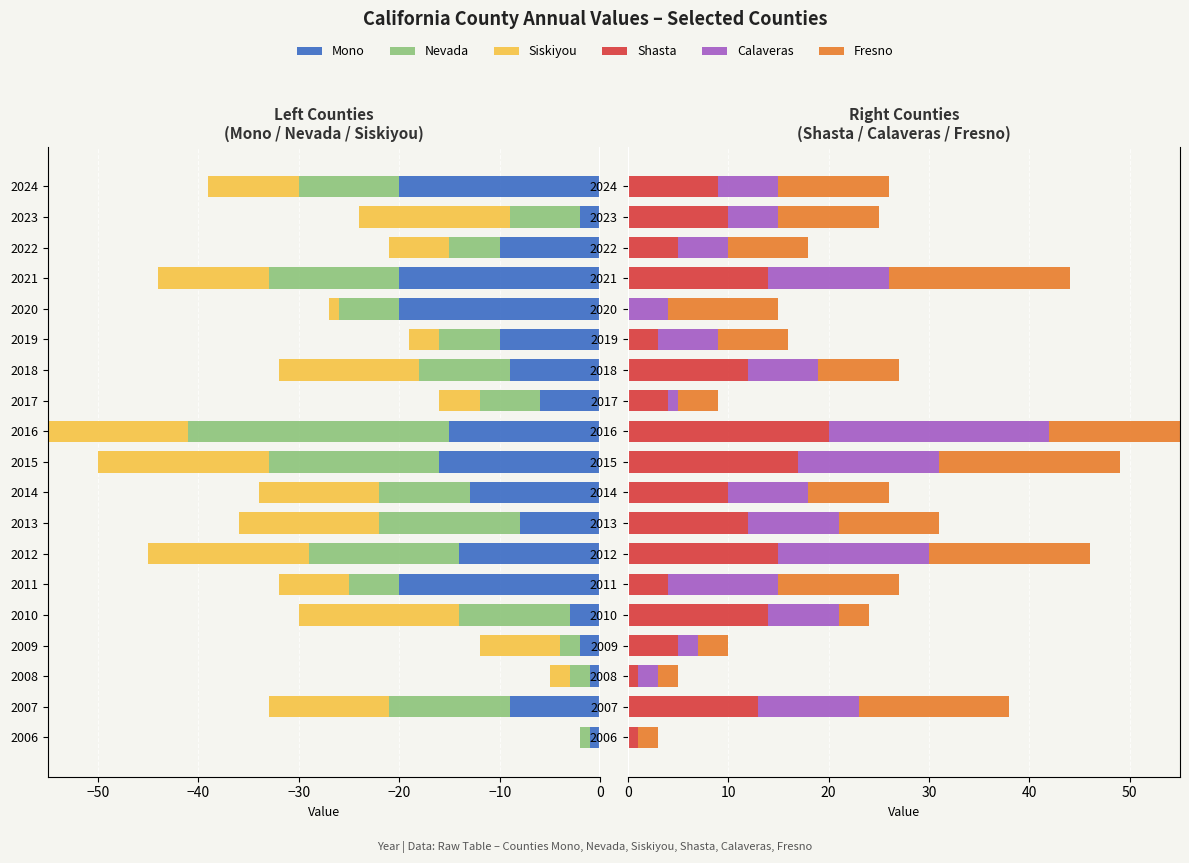

The value of Mono at 2015 is -16. True or false?

True